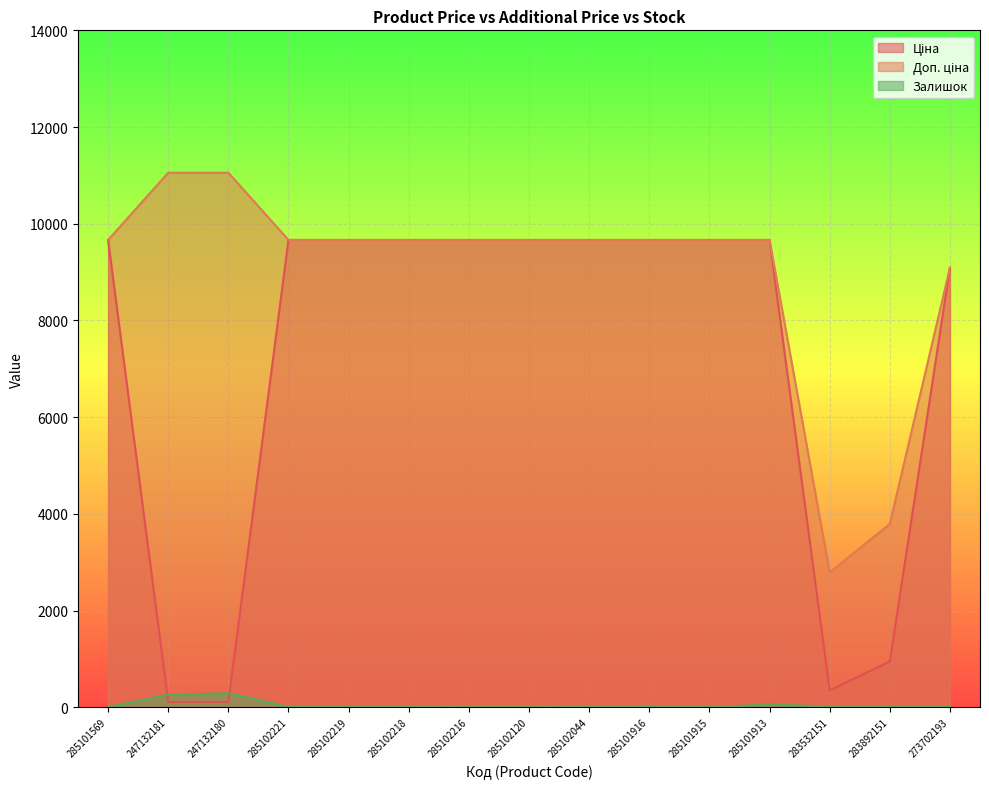

Which has a higher value, 247132181 or 285102044?

285102044